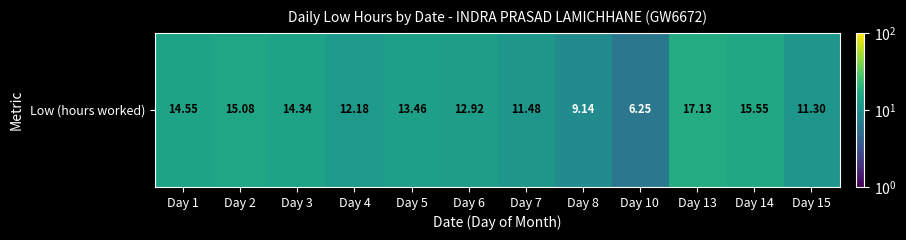

List the labels in order of value, largest first.

Day 13, Day 14, Day 2, Day 1, Day 3, Day 5, Day 6, Day 4, Day 7, Day 15, Day 8, Day 10